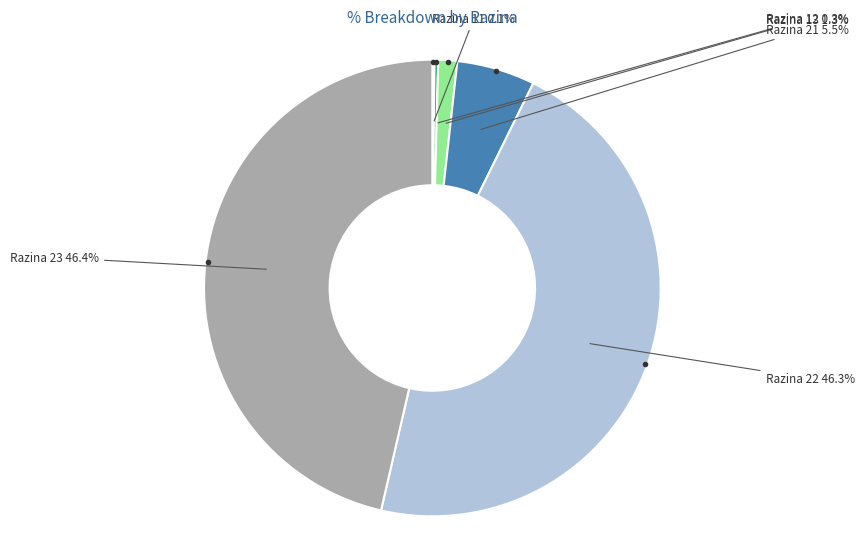

Is there a majority slice in this chart?

No